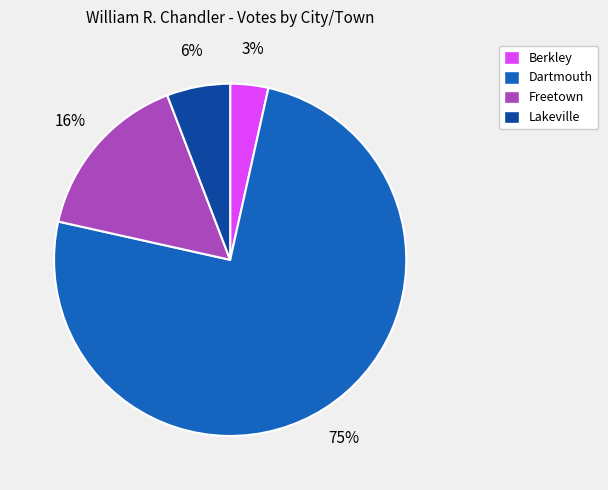

To the nearest percent, what is the difference between the Dartmouth and Freetown slice percentages?

59%